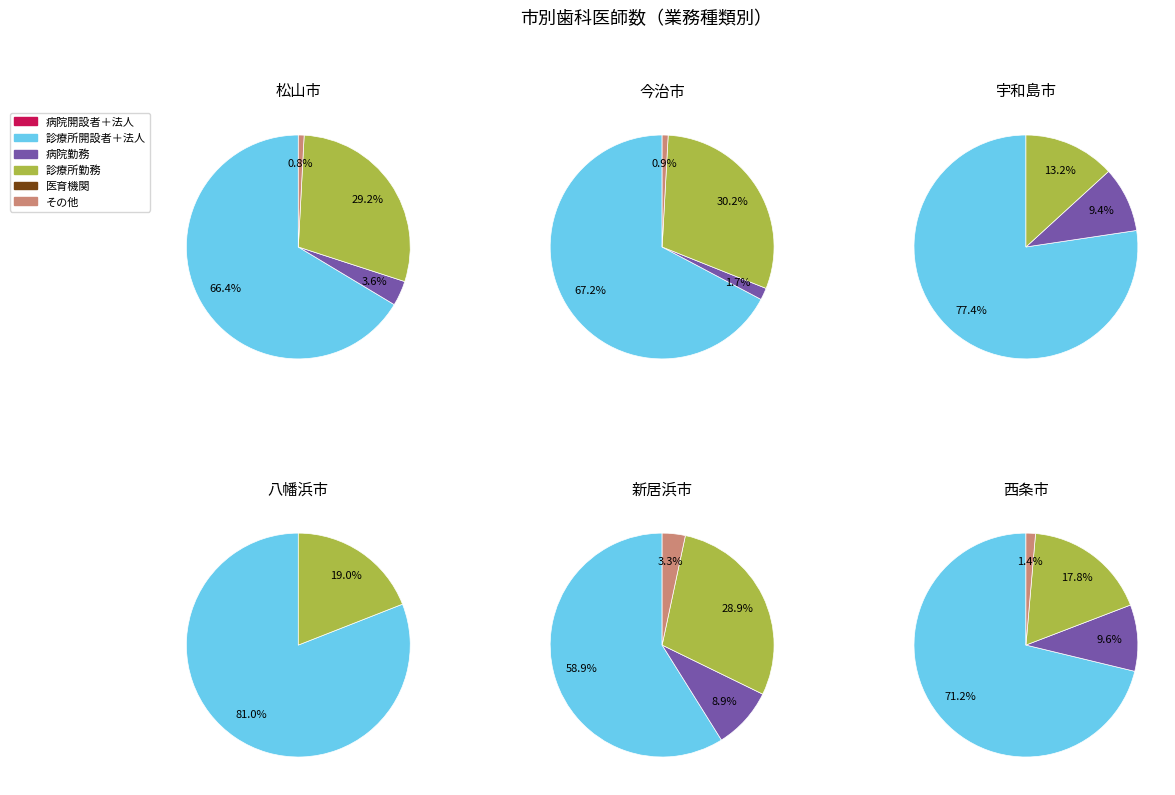

Which slice is the smallest?

松山市